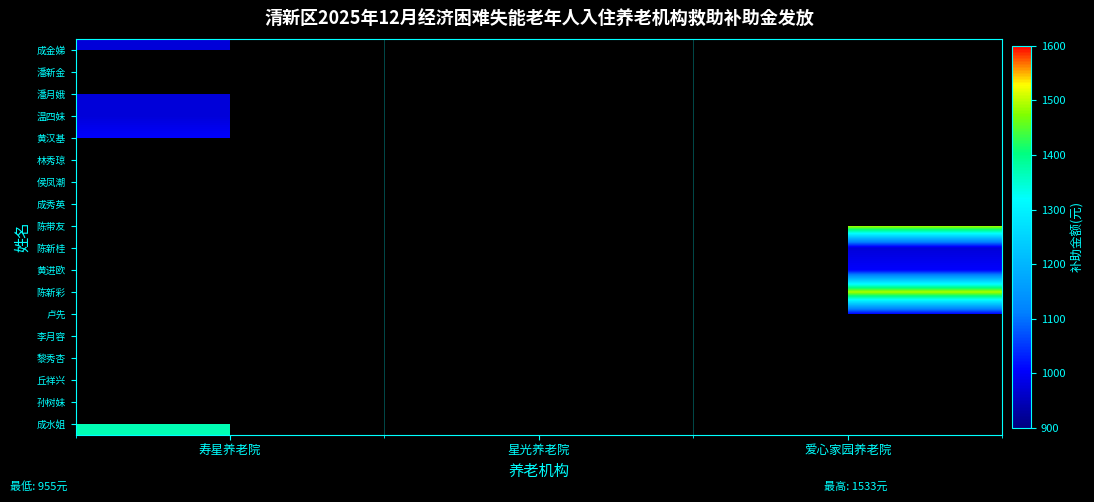

True or false: 成金娣 has a value of 975.0 at 寿星养老院.

True